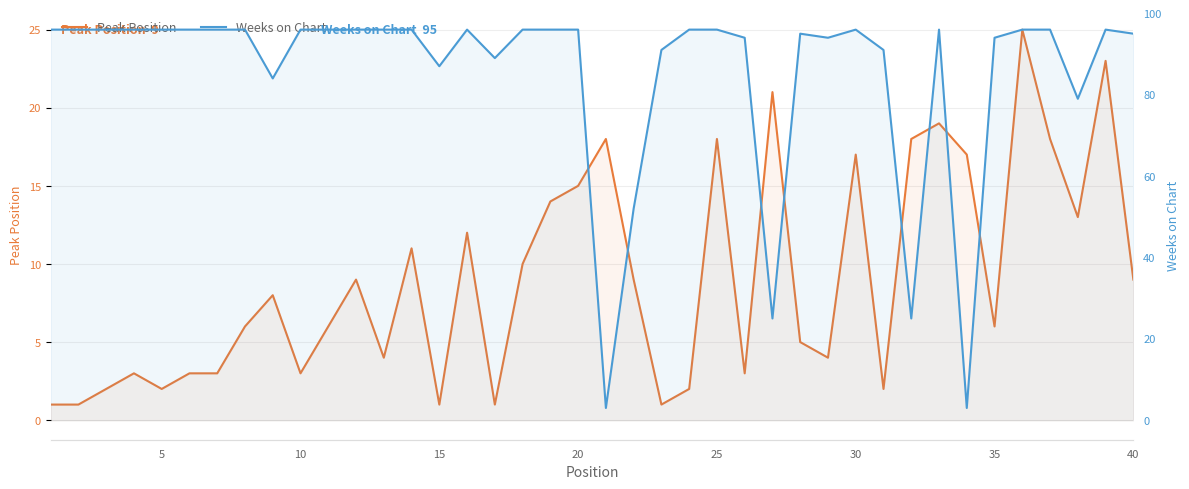

How many categories are shown in the chart?

40